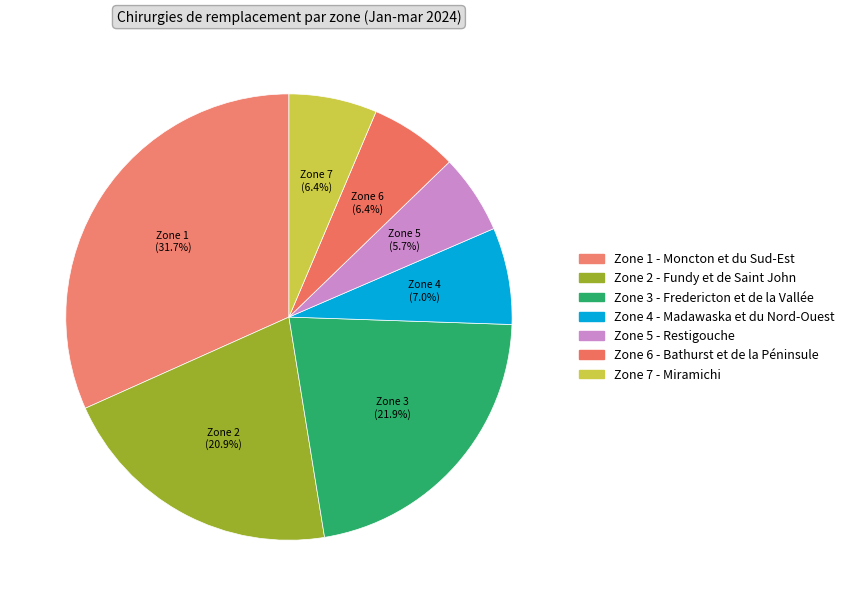

How many segments does this pie chart have?

7